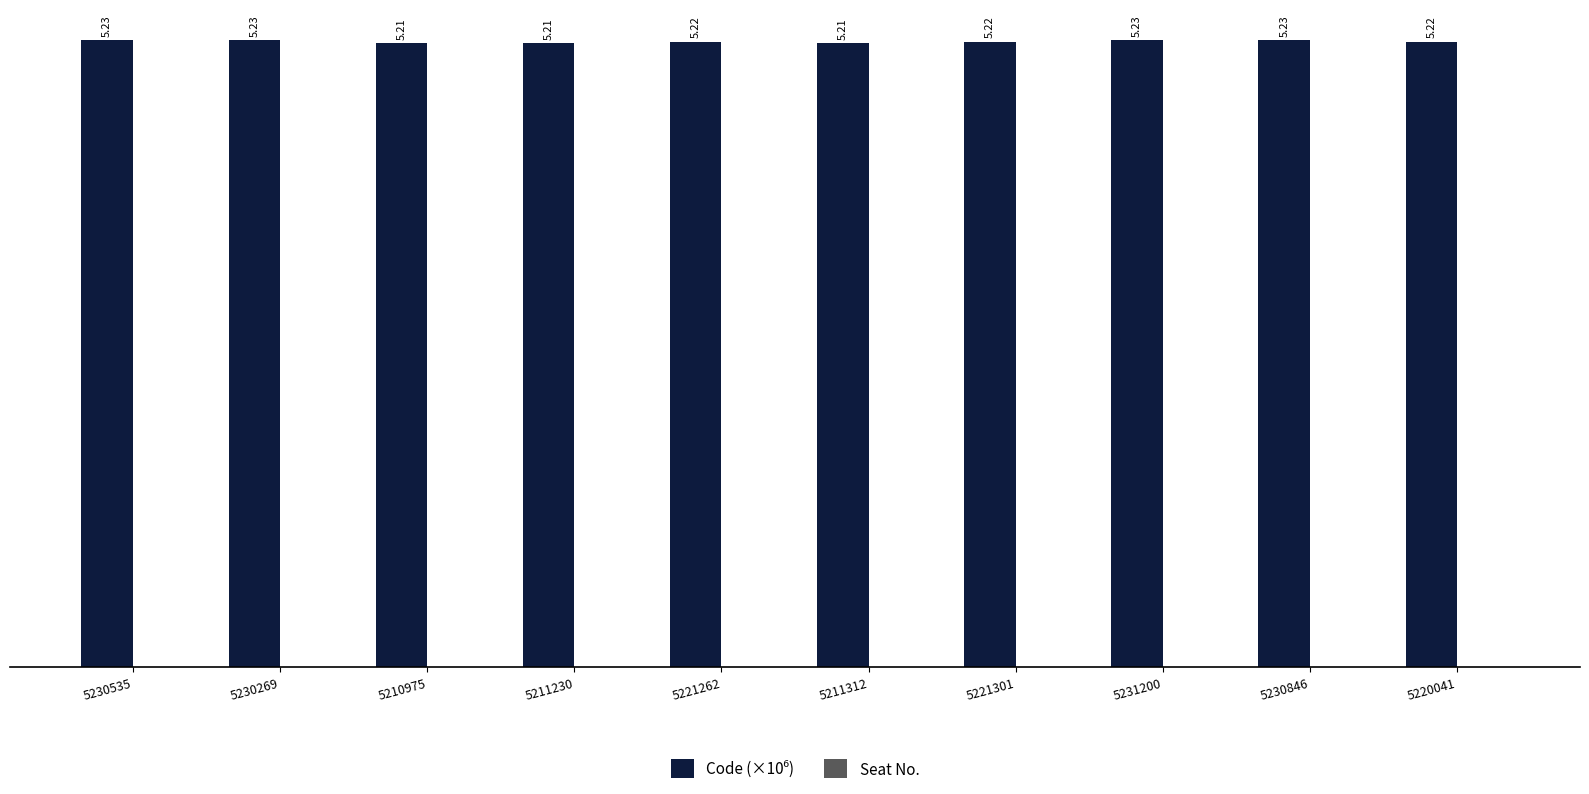

What is the sum of the values at 5211230 and 5210975?

10.4